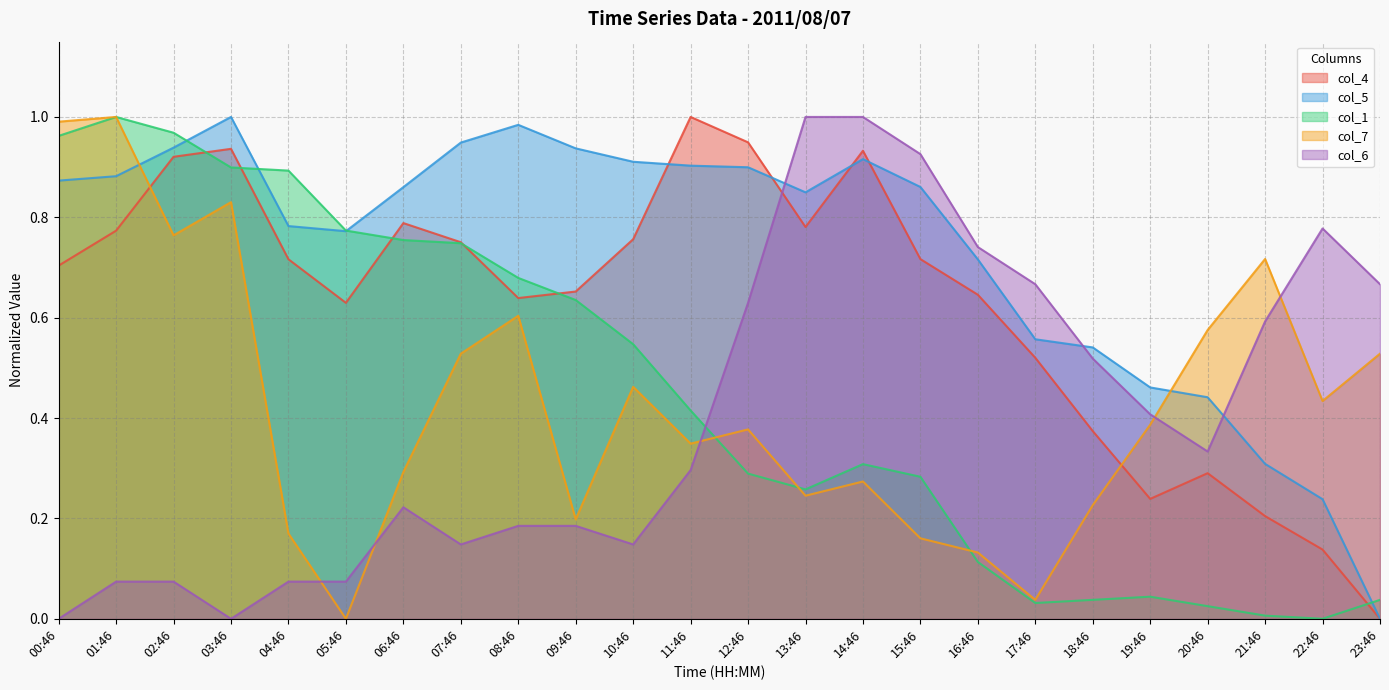

Which series changed the most between 18:46 and 19:46?

col_7